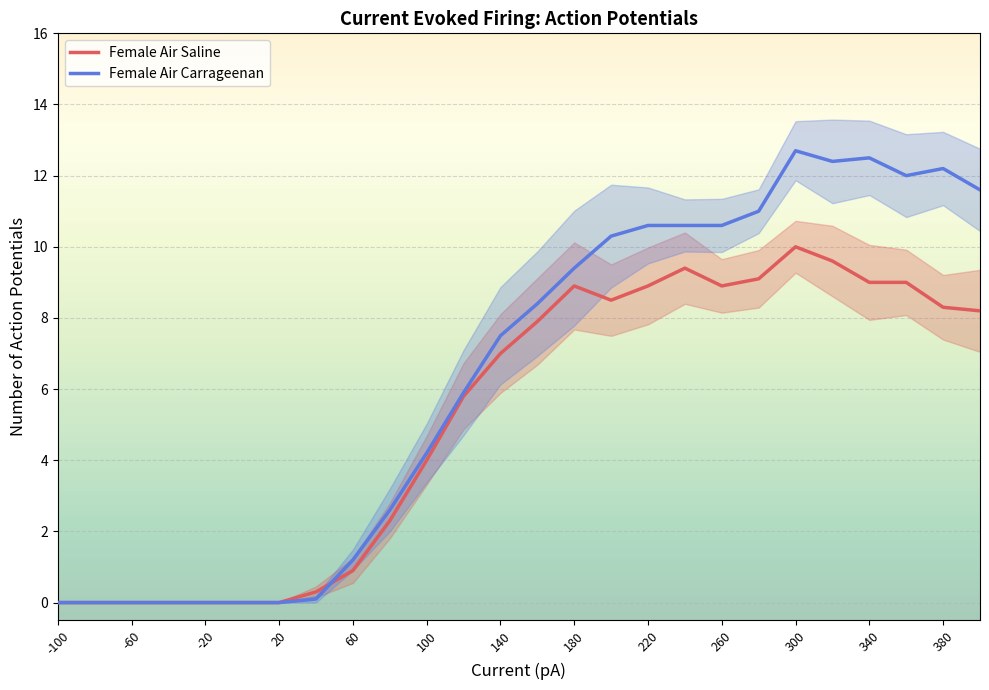

What is the difference between the maximum and minimum values in the Female Air Carrageenan series?

12.7